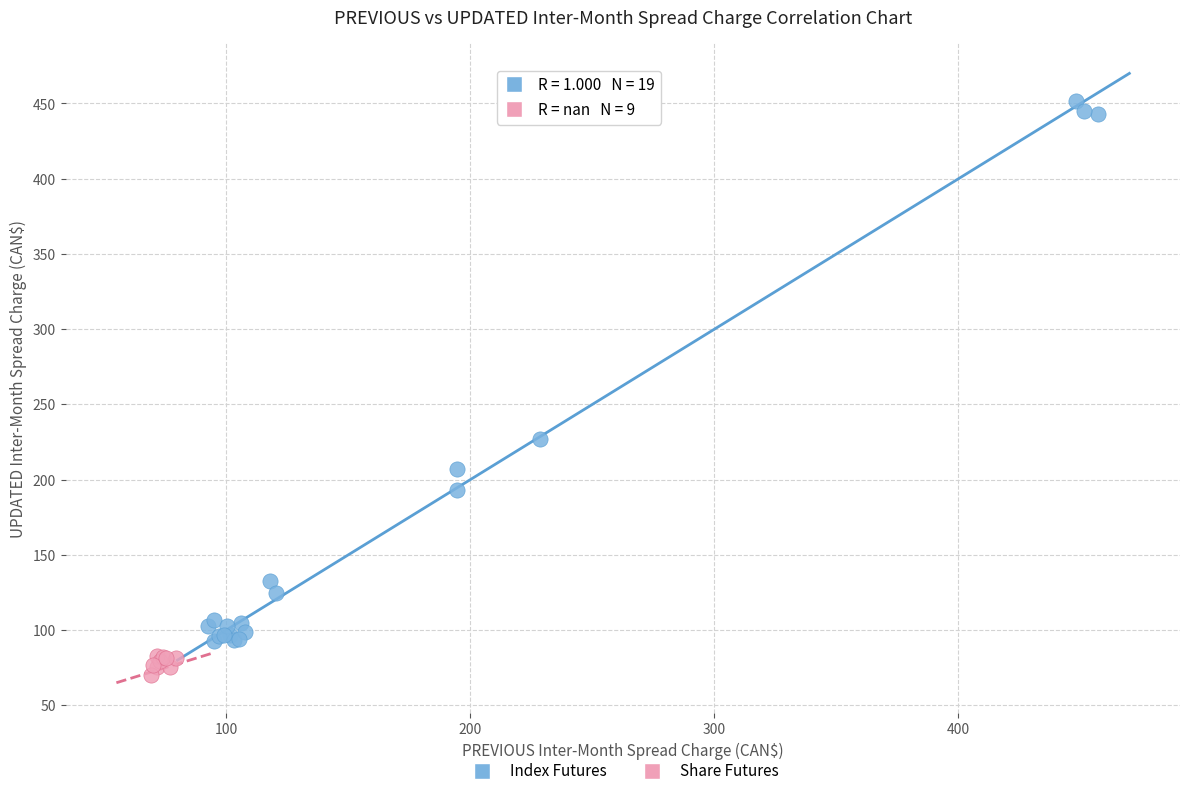

Which series reaches the minimum Y coordinate?

Share Futures